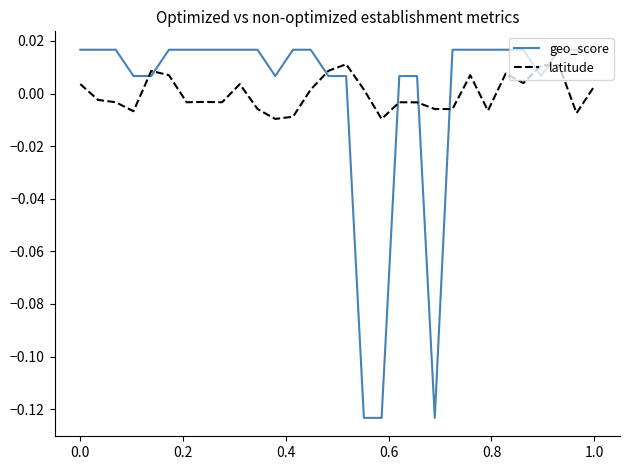

Which series has the widest spread of values?

geo_score